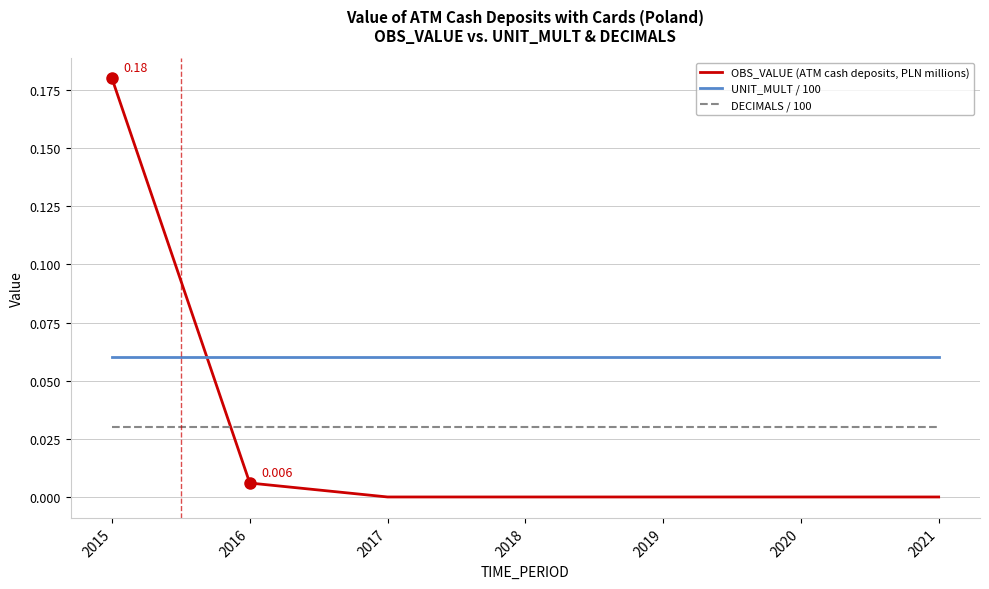

True or false: UNIT_MULT / 100 and DECIMALS / 100 intersect in this chart.

False